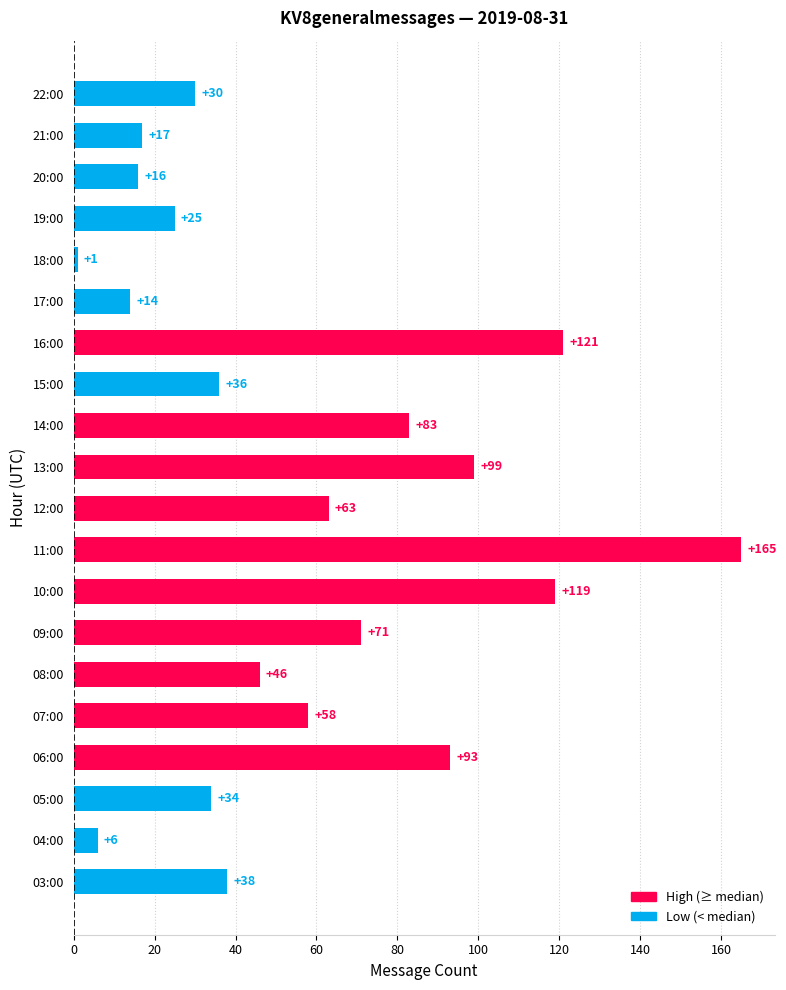

Does the chart contain any negative values?

No